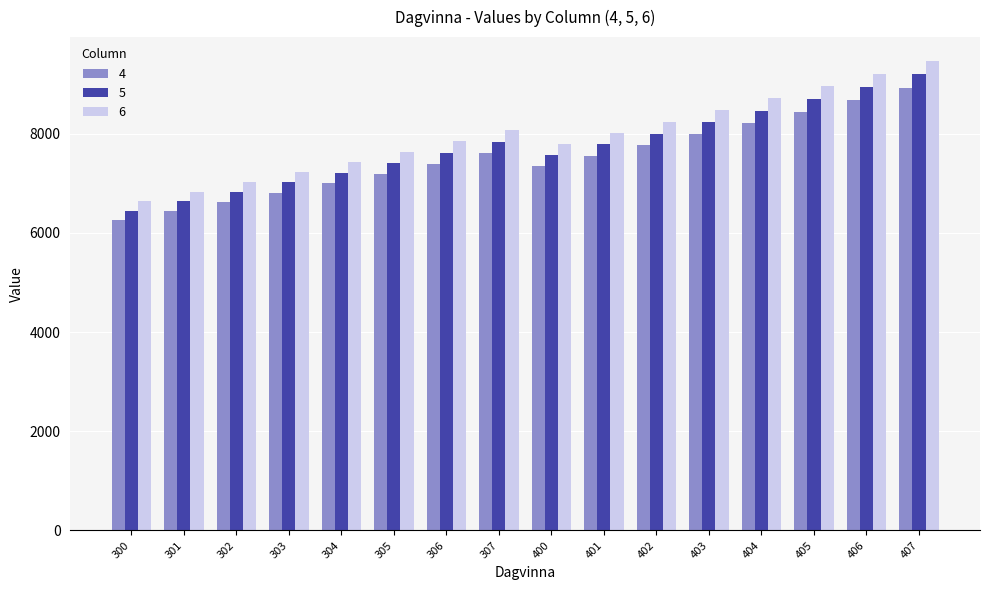

The value of 5 at 306 is 12867.9. True or false?

False